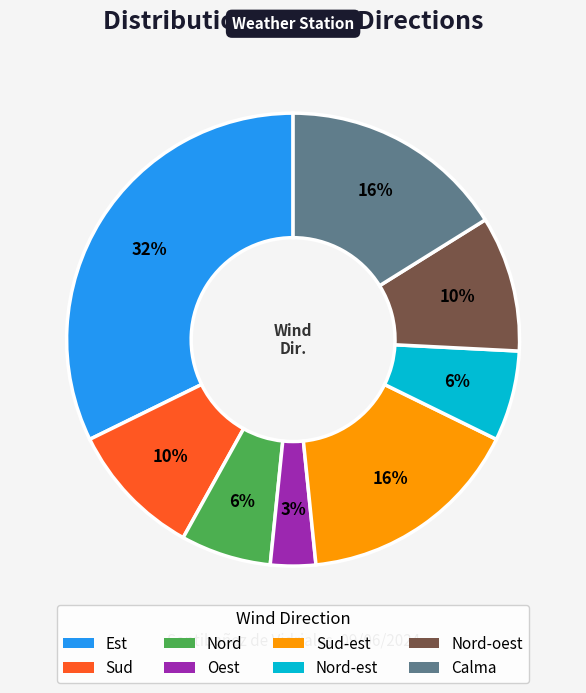

Is the sum of Est and Sud-est greater than half?

No